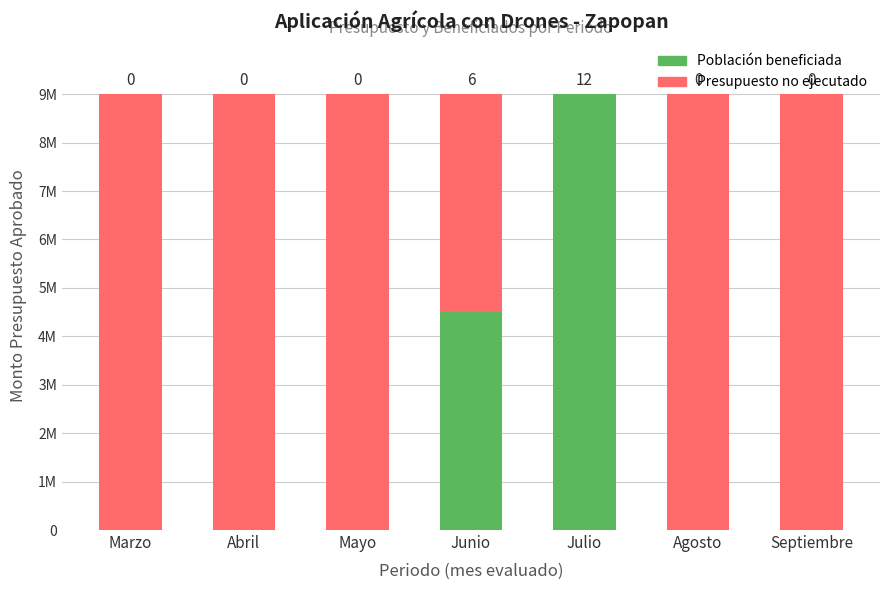

Which has a higher value, Junio or Marzo?

Junio